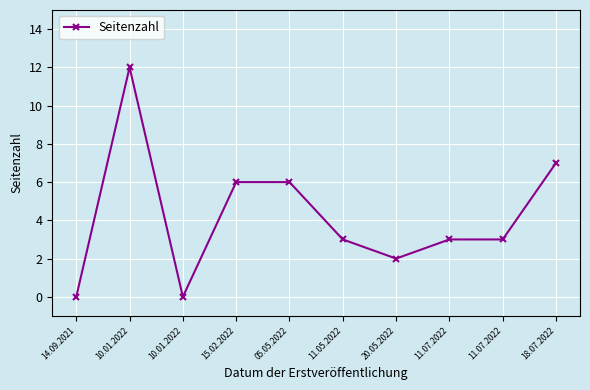

At which category does the chart reach its minimum across all series?

14.09.2021